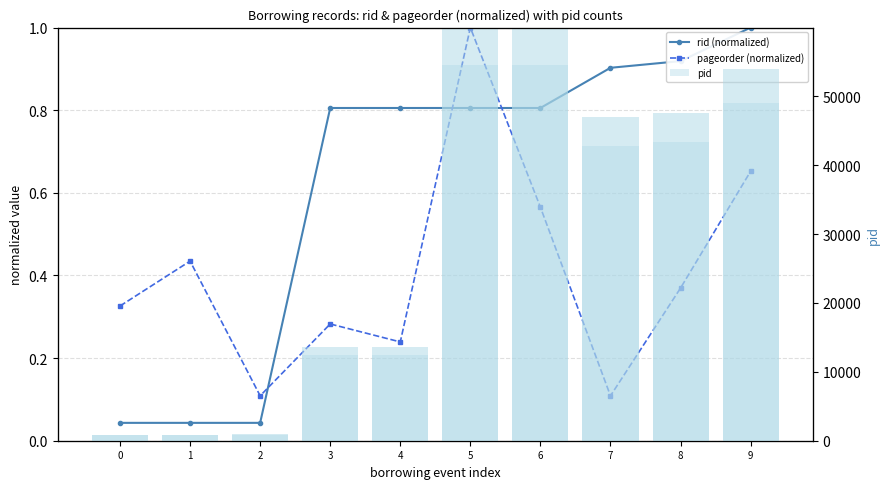

What is the average value of the rid (normalized) series?

0.6